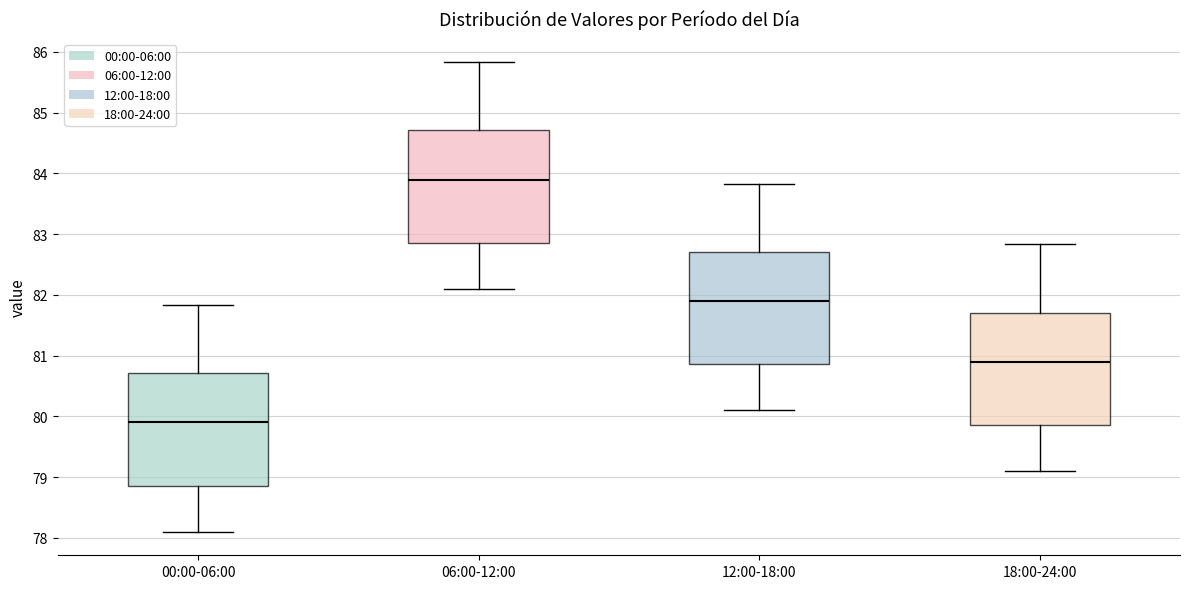

Reading left to right, transcribe this box plot: for each box, give where its median line is, the range the box spans, and where its two whiskers end, as read against the y-axis. The values are not printed on the chart, so give them approximately, as read against the axis.

00:00-06:00: median 79.9, box 78.9 to 80.7, whiskers 78.1 to 81.8
06:00-12:00: median 83.9, box 82.9 to 84.7, whiskers 82.1 to 85.8
12:00-18:00: median 81.9, box 80.9 to 82.7, whiskers 80.1 to 83.8
18:00-24:00: median 80.9, box 79.9 to 81.7, whiskers 79.1 to 82.8